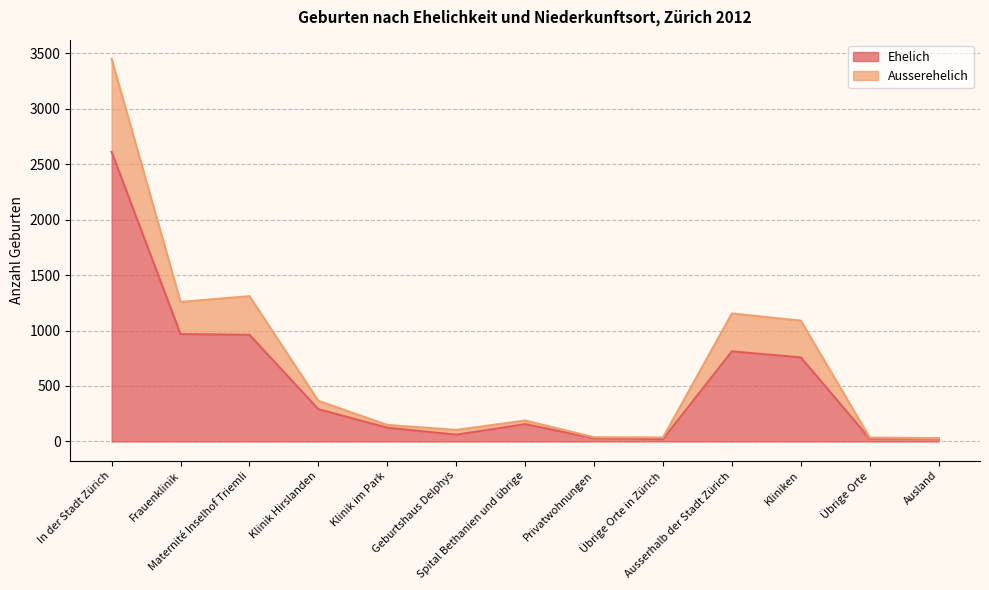

What are all the series names shown in the legend?

Ehelich, Ausserehelich